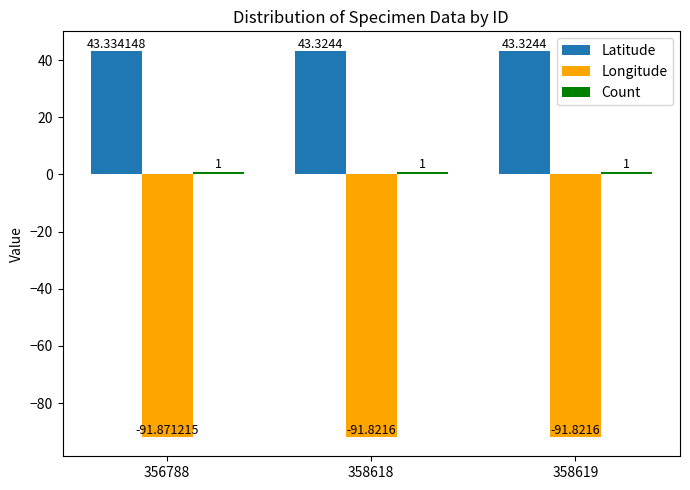

Which series has the widest spread of values?

Longitude